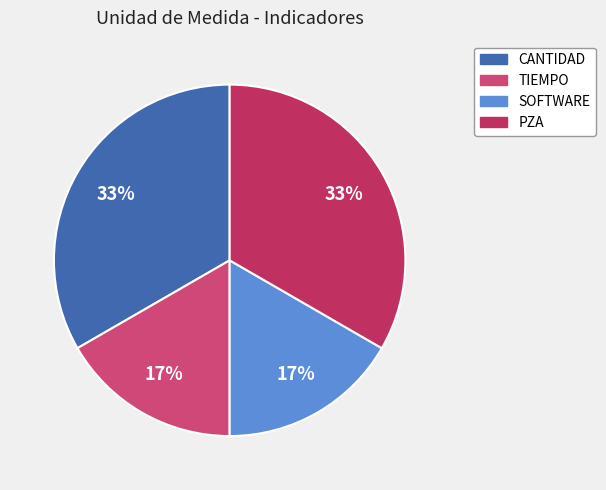

To the nearest percent, what portion does PZA represent?

33%